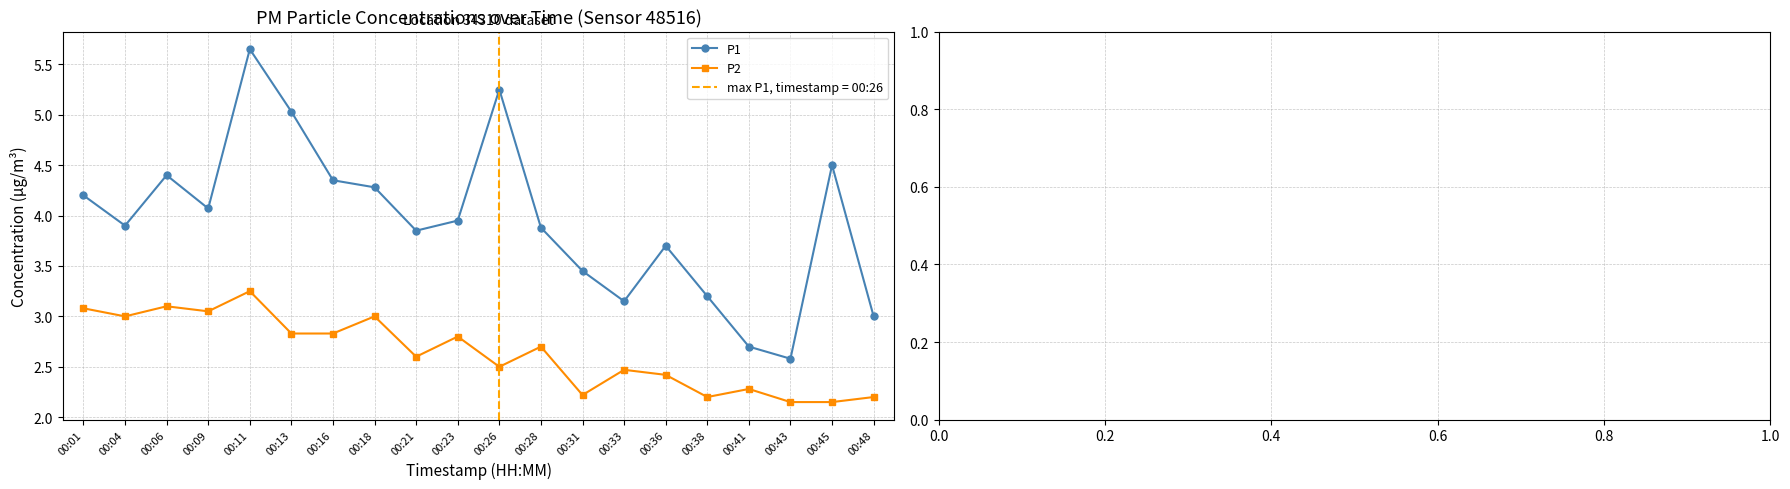

Is it true that P1 equals 5.0 at 00:13?

True